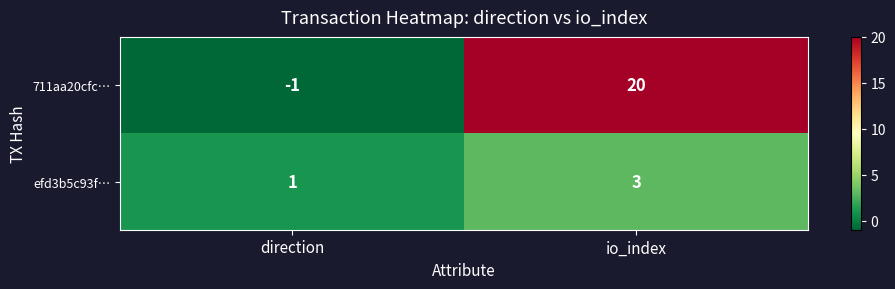

What is the total value across all series at io_index?

23